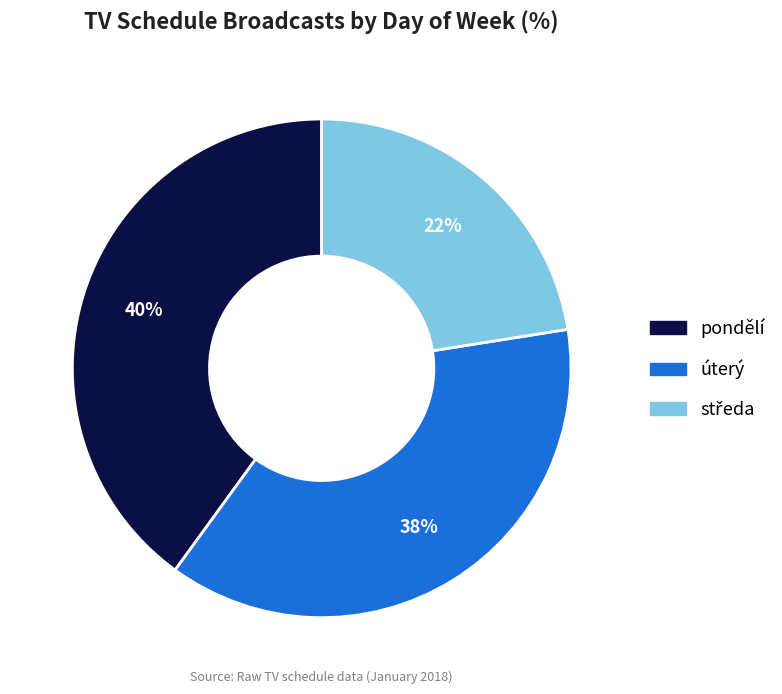

Which has a higher value, pondělí or úterý?

pondělí